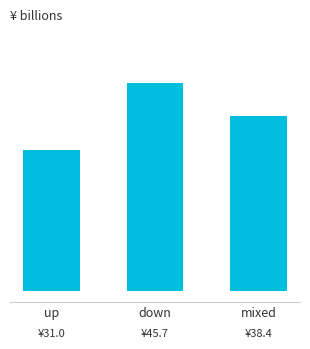

Are the bars horizontal?

No